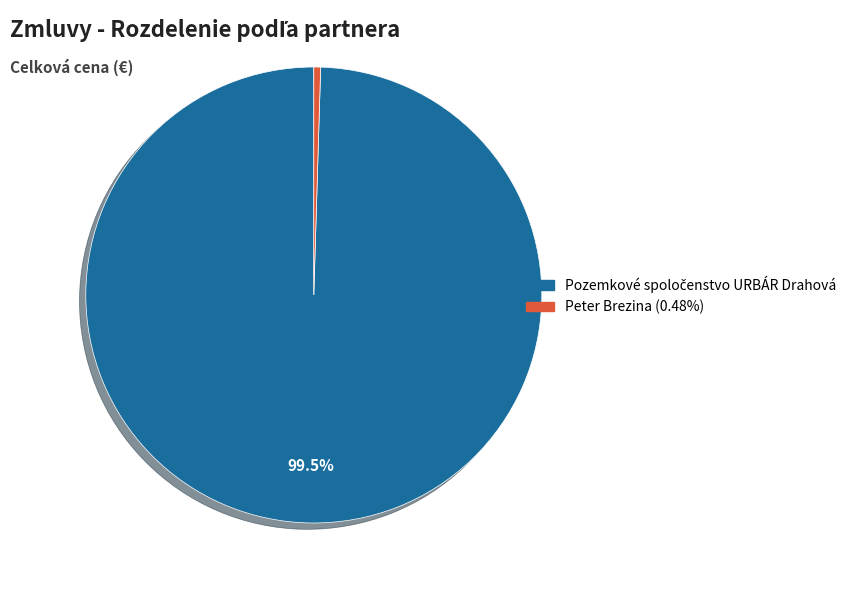

Does Peter Brezina account for over 50% of the chart?

No